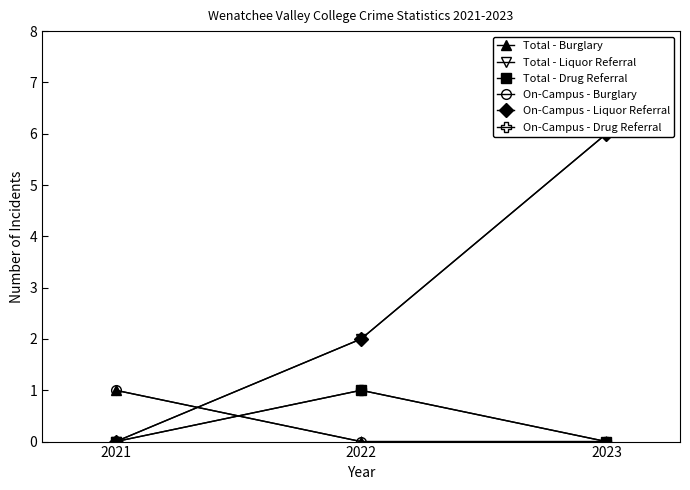

True or false: Total - Liquor Referral has a value of 0 at 2021.

True